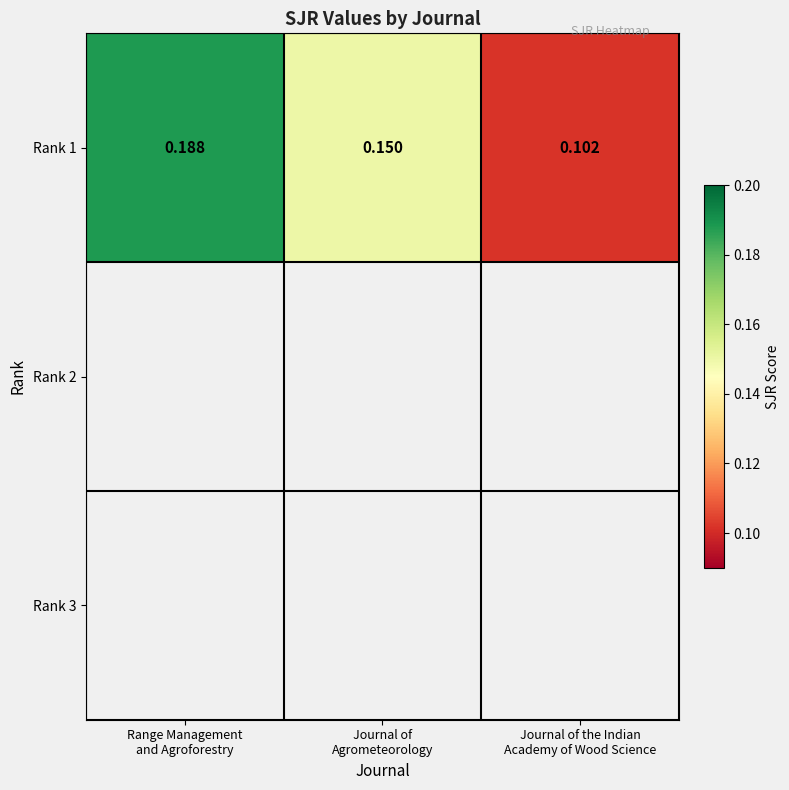

Which has a higher value, Range Management
and Agroforestry or Journal of
Agrometeorology?

Range Management
and Agroforestry